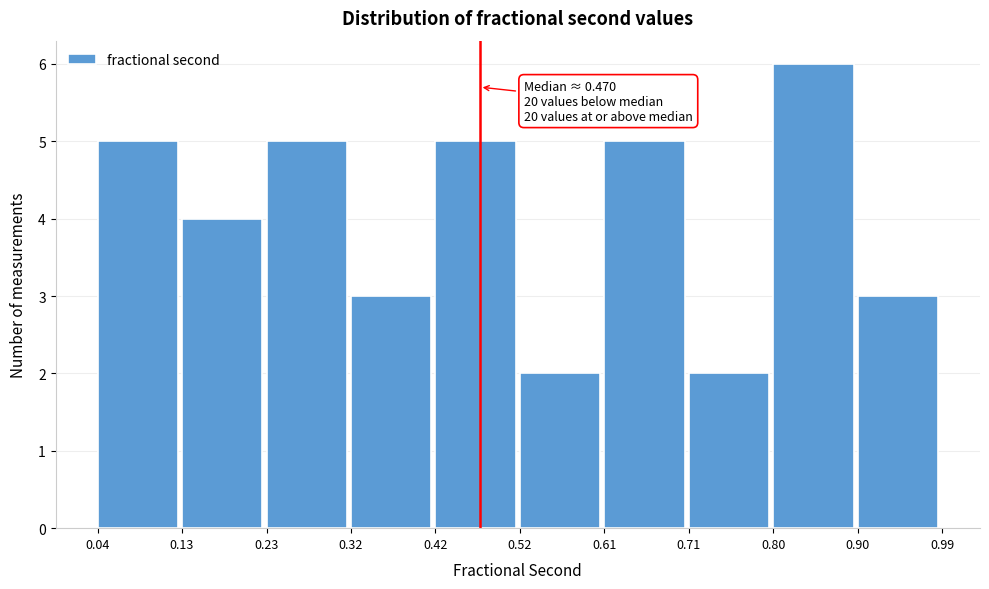

Over which range of the x-axis is the bar tallest?

0.80 to 0.90